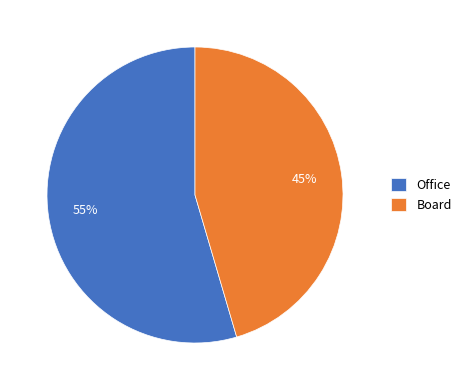

To the nearest percent, what is the combined percentage of Office and Board?

100%